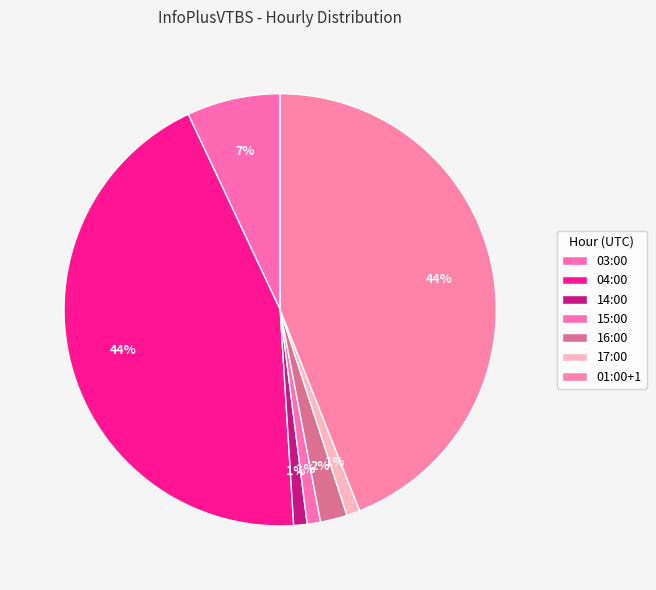

Which slice is the largest?

04:00